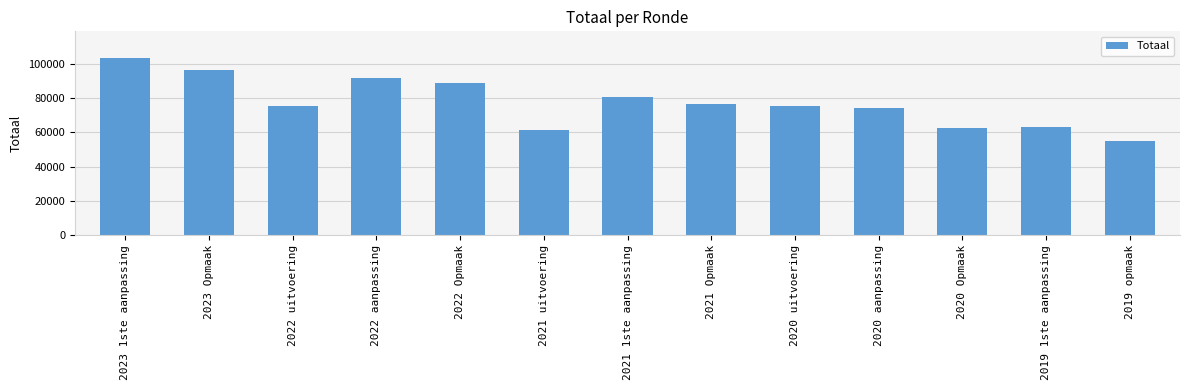

What is the label of the 6th bar from the right?

2021 Opmaak